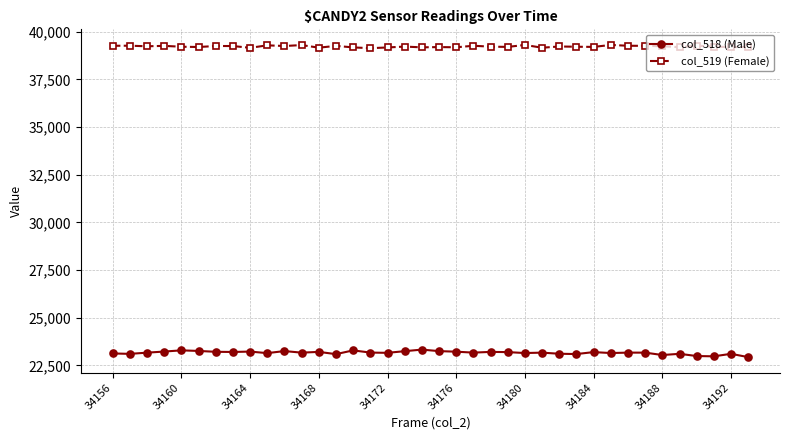

What is the average value of the col_519 (Female) series?

39228